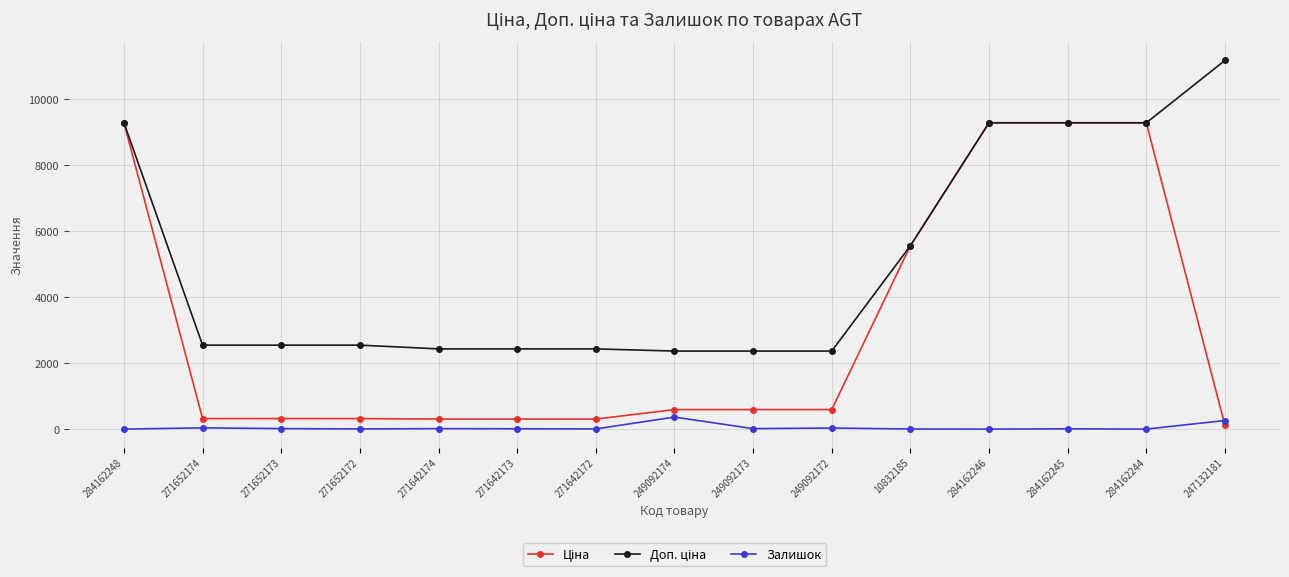

What is the greatest value displayed?

11182.0